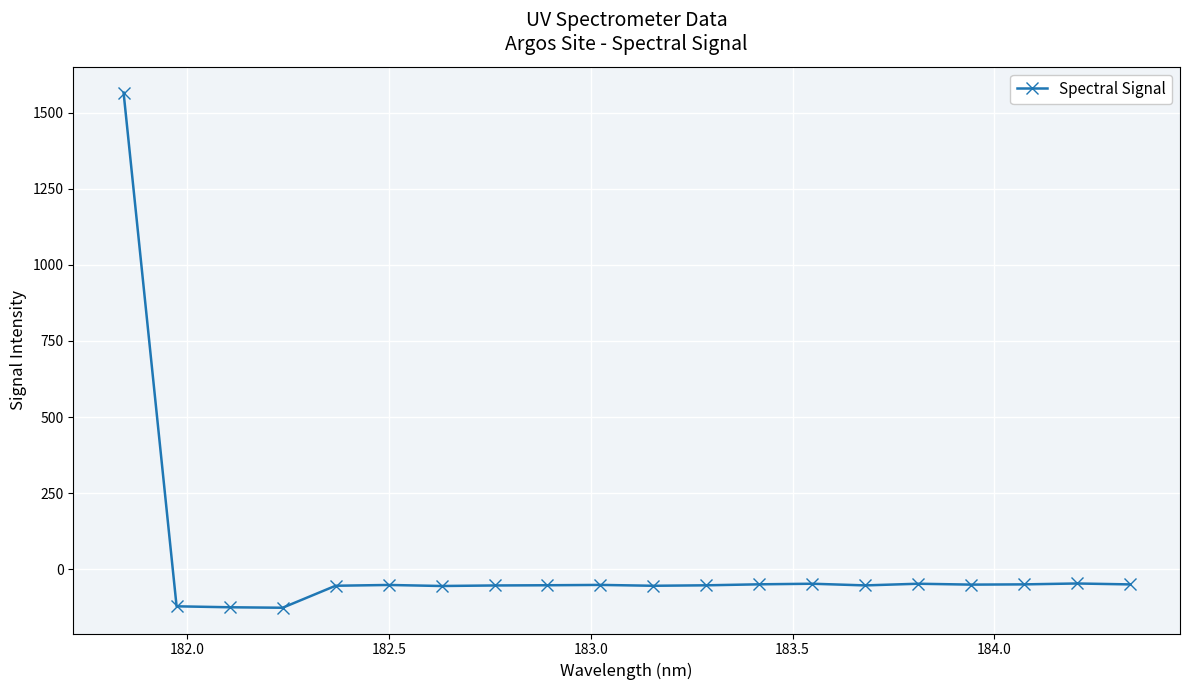

How many categories are shown in the chart?

20